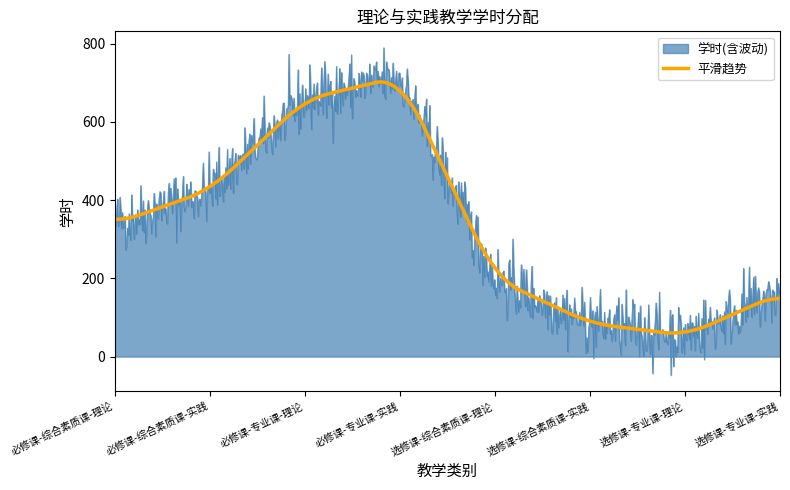

How many lines are shown in the chart?

2